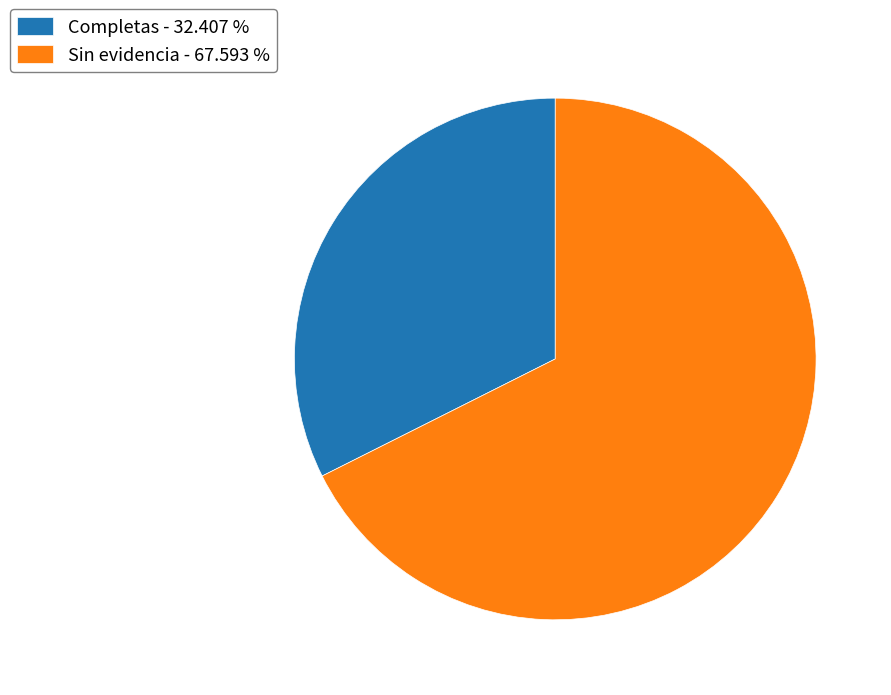

Do Sin evidencia - 67.593 % and Completas - 32.407 % together represent more than half of the pie?

Yes